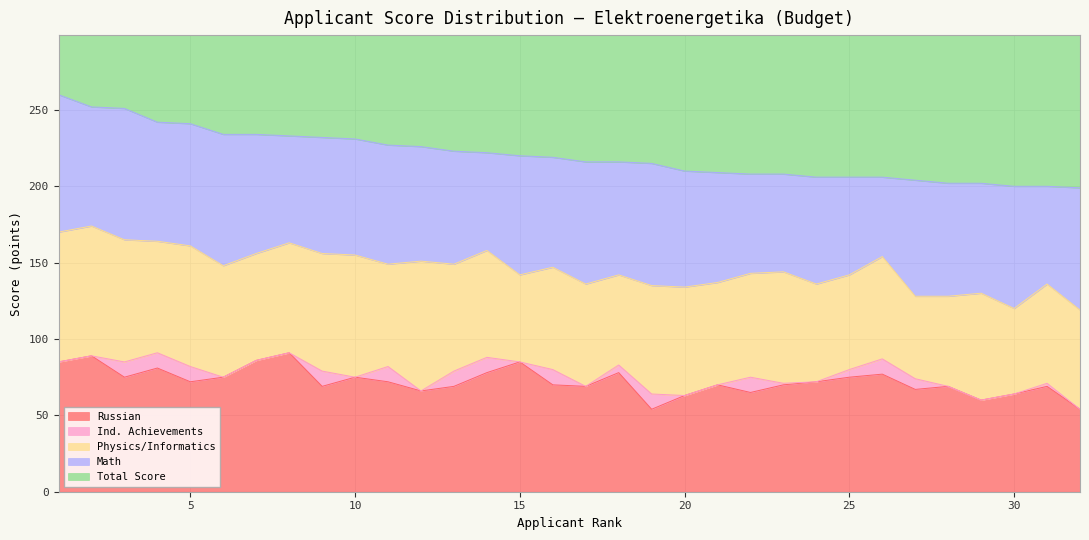

Rank the series by their maximum value, from lowest to highest.

Ind. Achievements, Physics/Informatics, Math, Russian, Total Score